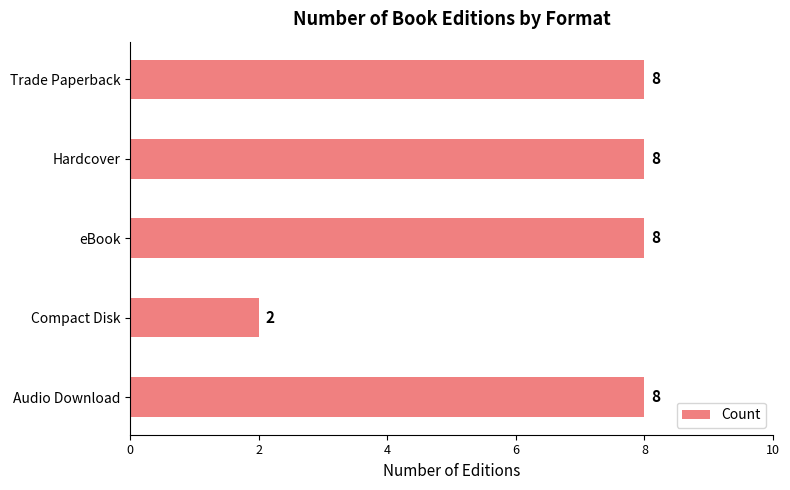

Which has a higher value, Compact Disk or Audio Download?

Audio Download